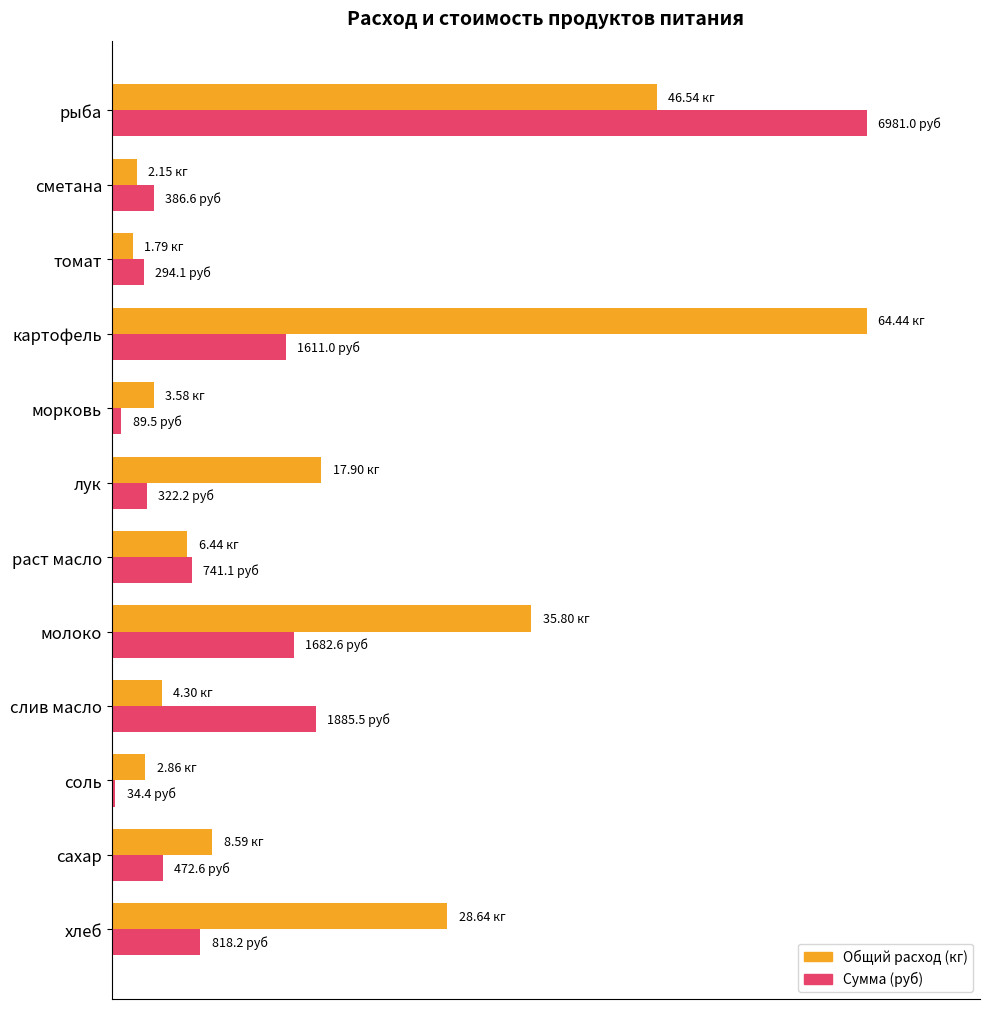

How many data points does each series have?

12